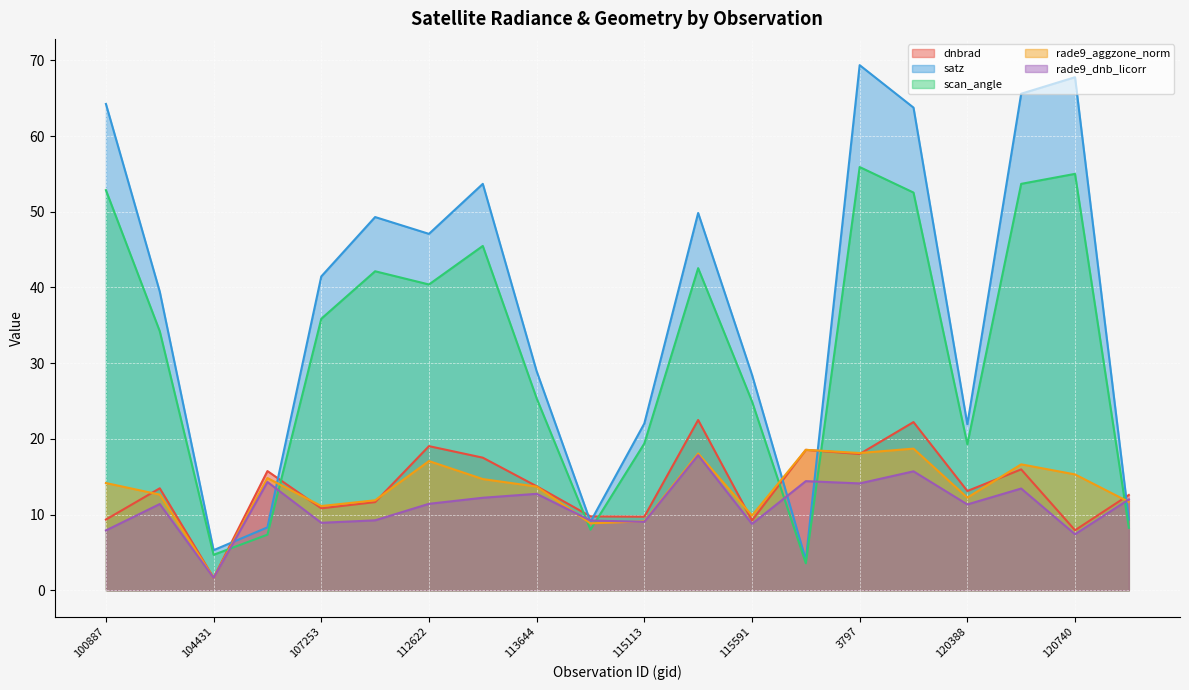

At which label does rade9_aggzone_norm reach its minimum?

104431